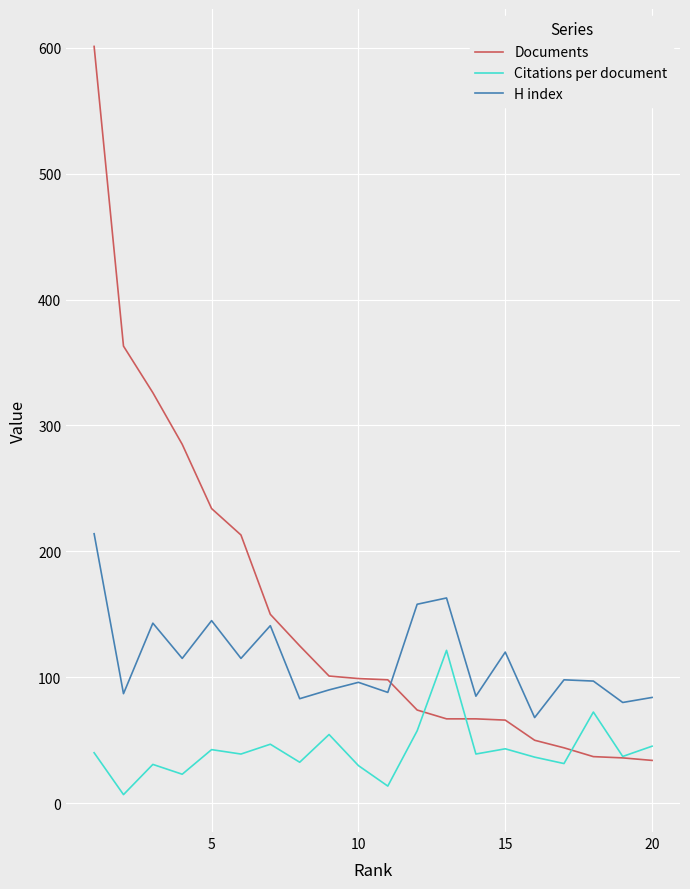

At how many categories does at least one series exceed 387?

1